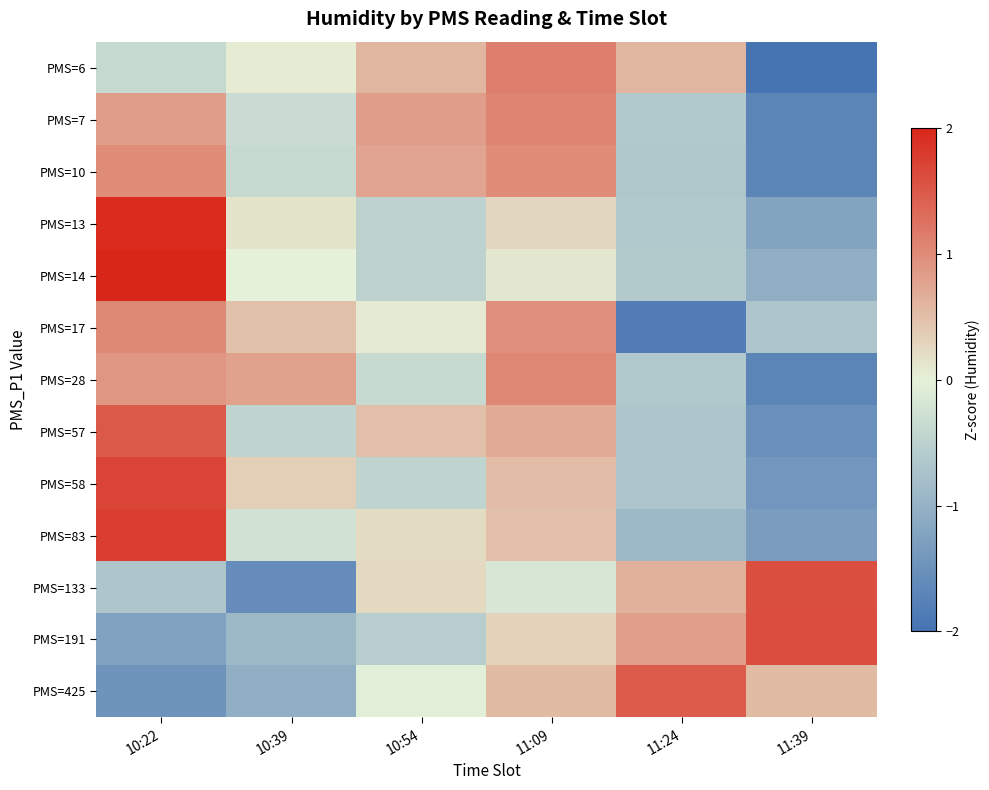

At how many categories does at least one series exceed -1?

6